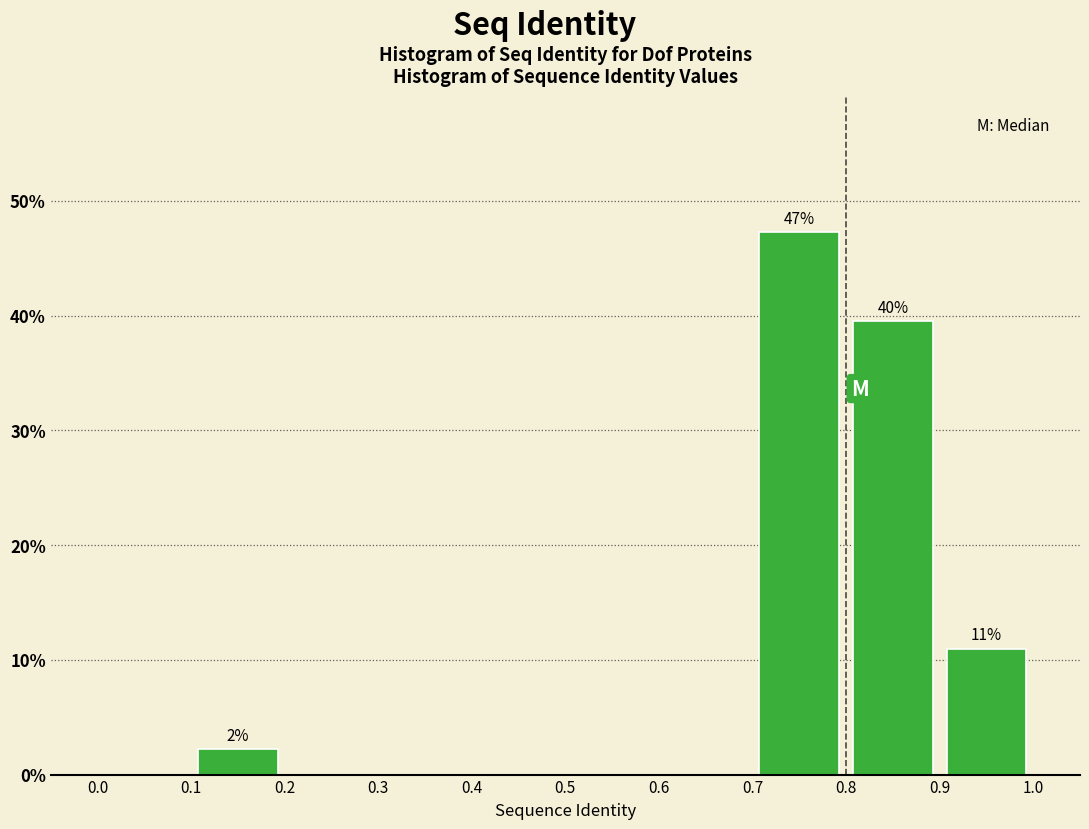

Which range on the x-axis has the tallest bar?

0.7 to 0.8